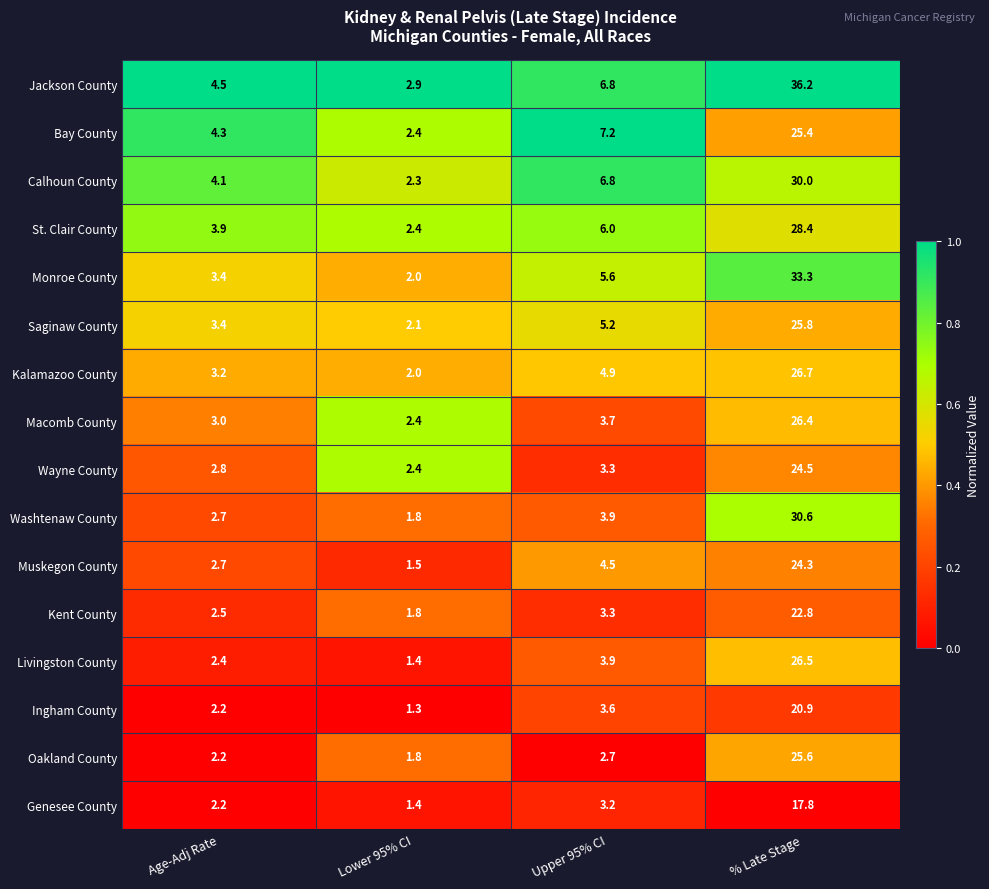

What is the sum of the Livingston County values at Upper 95% CI and Age-Adj Rate?

6.3